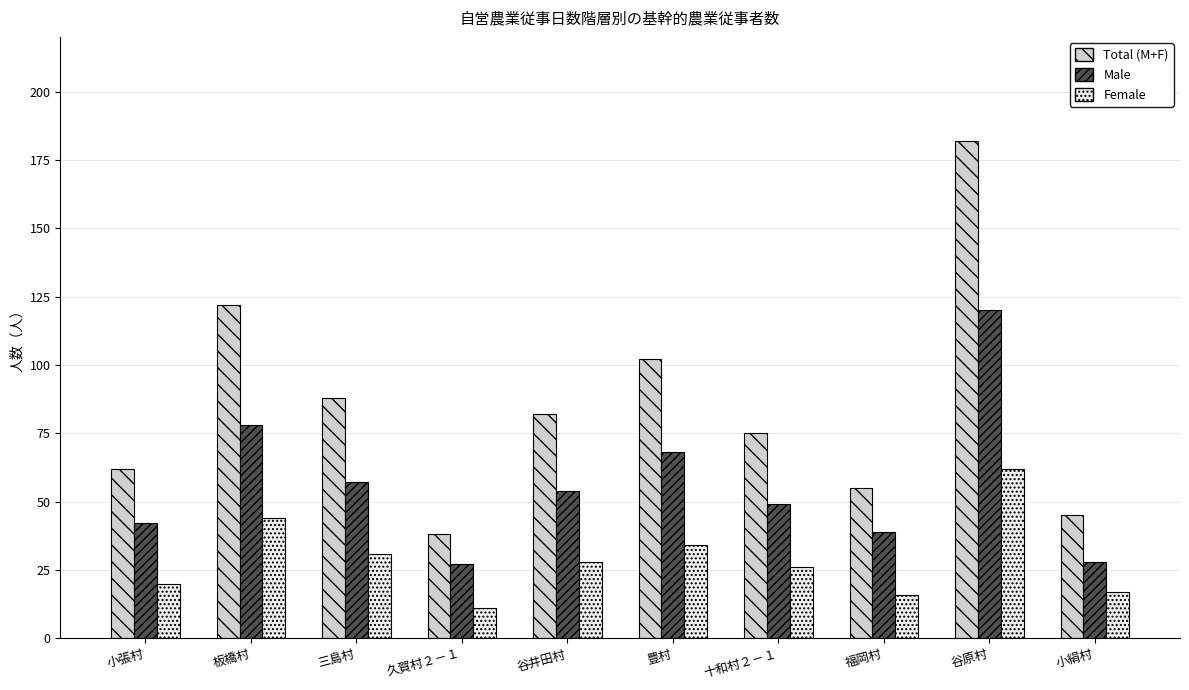

Reading right to left, list all the values displayed in this chart.

Total (M+F): 小絹村=45	谷原村=182	福岡村=55	十和村２－１=75	豊村=102	谷井田村=82	久賀村２－１=38	三島村=88	板橋村=122	小張村=62
Male: 小絹村=28	谷原村=120	福岡村=39	十和村２－１=49	豊村=68	谷井田村=54	久賀村２－１=27	三島村=57	板橋村=78	小張村=42
Female: 小絹村=17	谷原村=62	福岡村=16	十和村２－１=26	豊村=34	谷井田村=28	久賀村２－１=11	三島村=31	板橋村=44	小張村=20